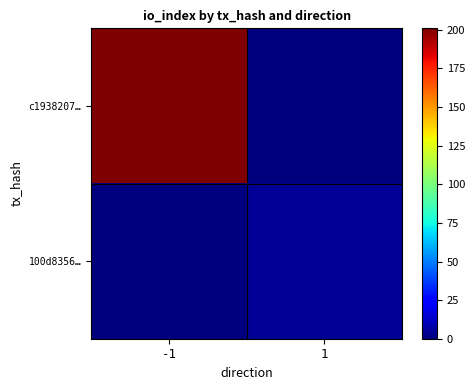

What is the spread (max minus min) of values at 1?

4